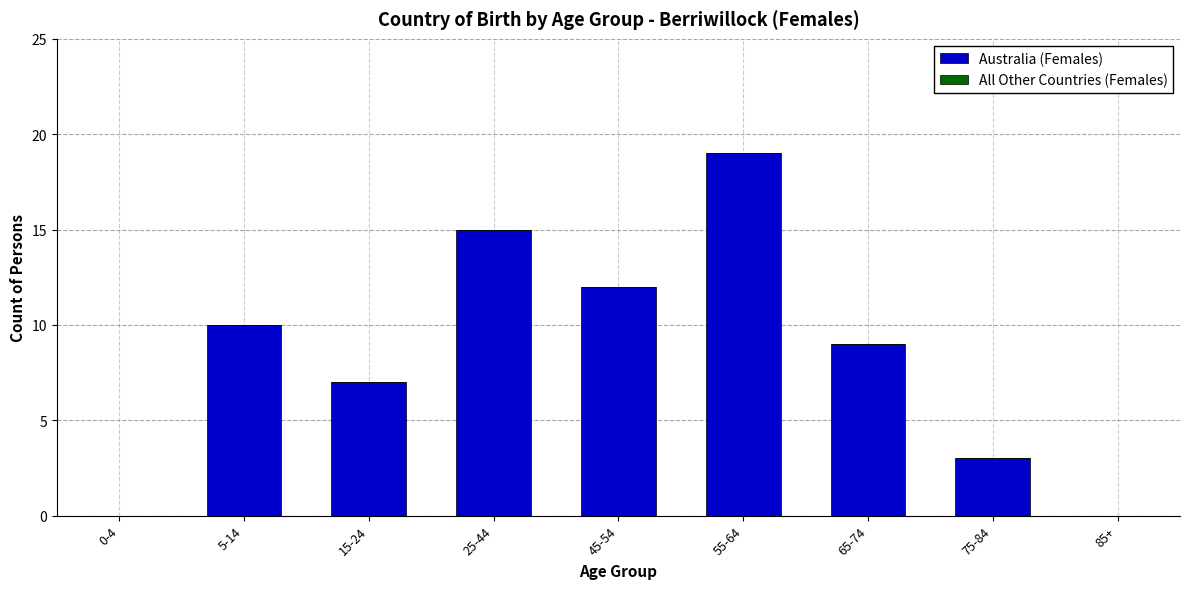

Which has a higher value, 5-14 or 55-64?

55-64